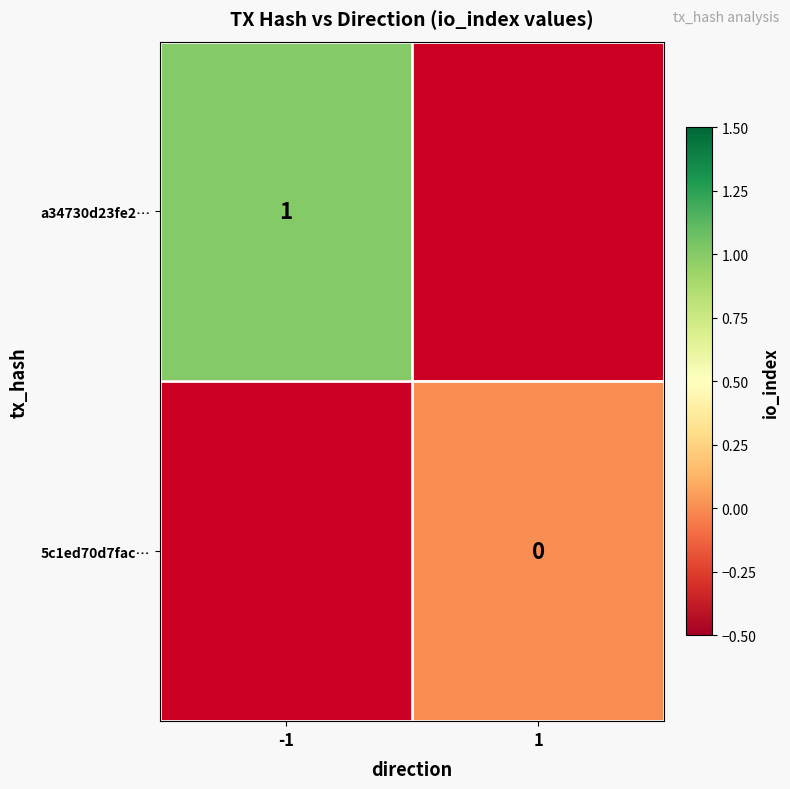

At how many categories does at least one series exceed 0?

1